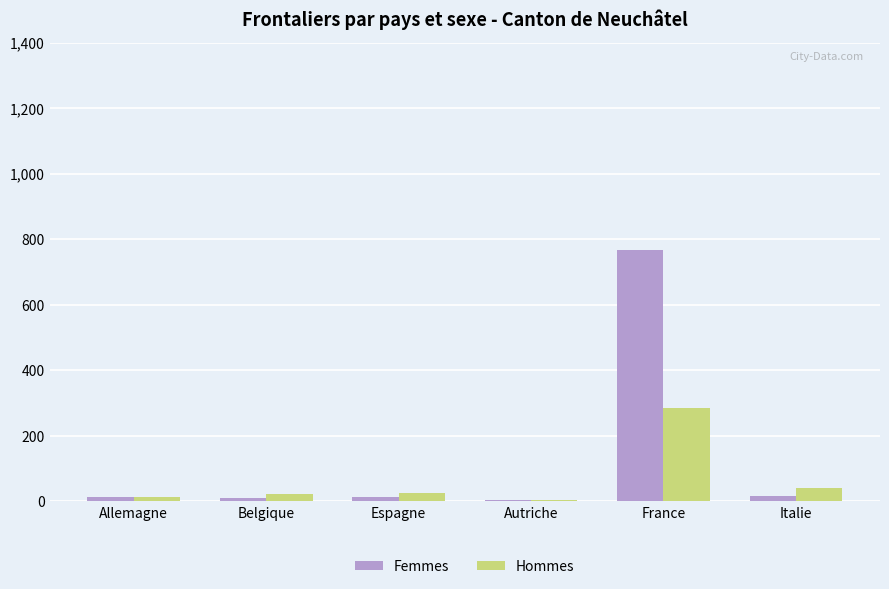

How many groups of bars are there?

6